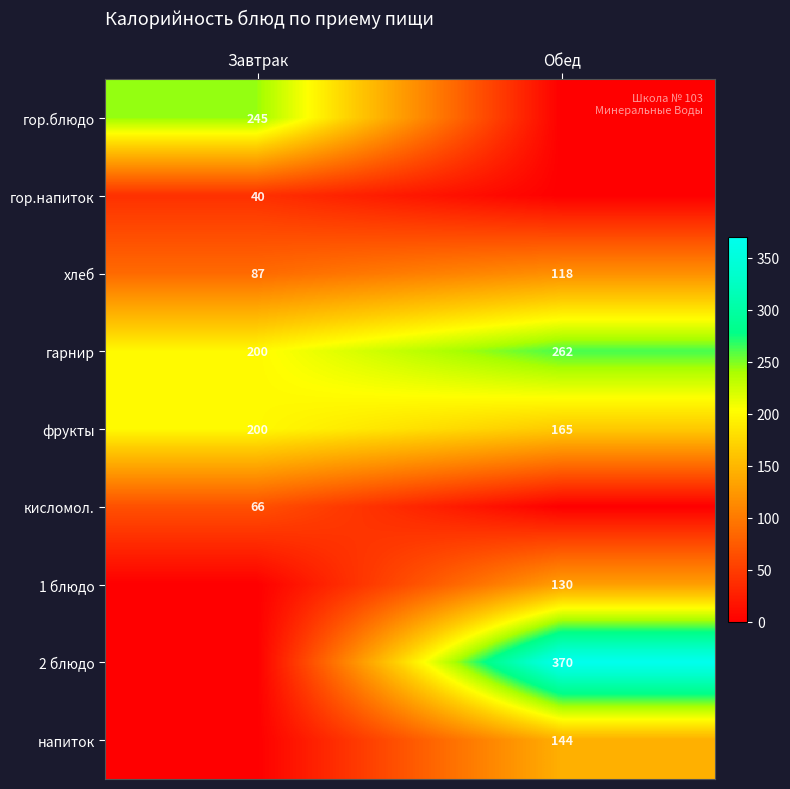

What is the greatest value displayed?

370.2